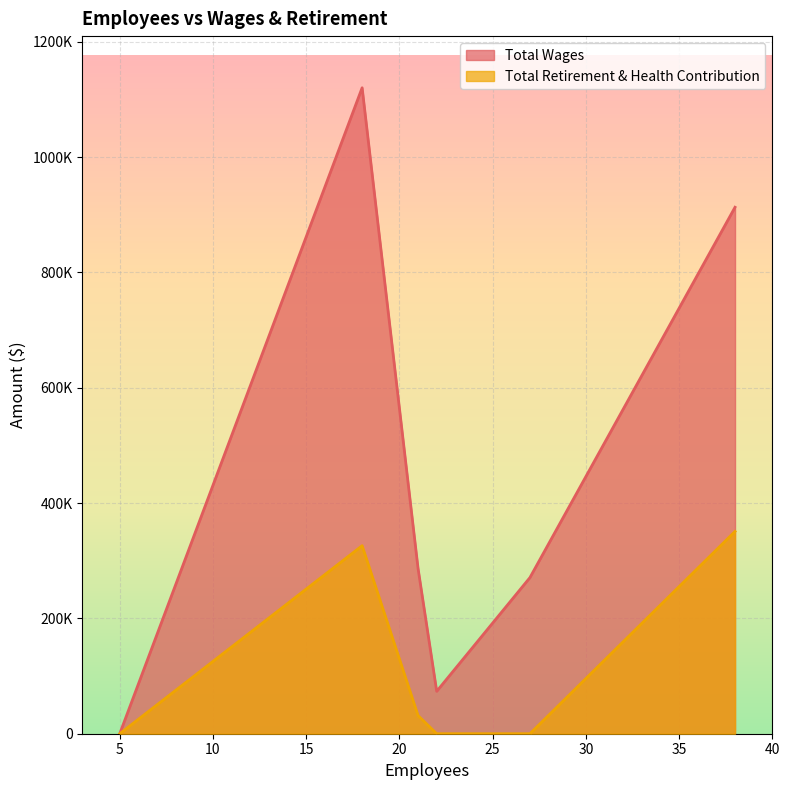

Which series has the largest total across all categories?

Total Wages